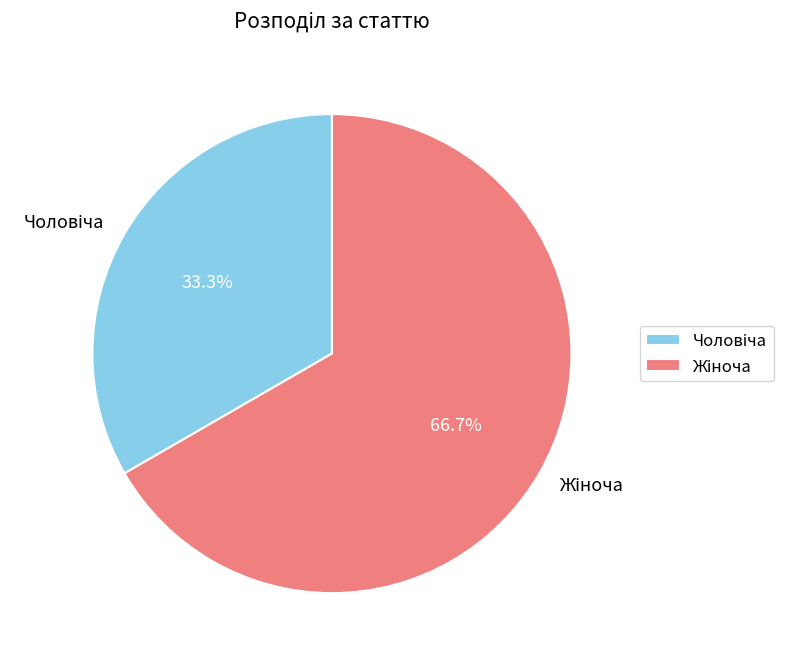

To the nearest percent, what is the difference between the largest and smallest slice percentages?

33%